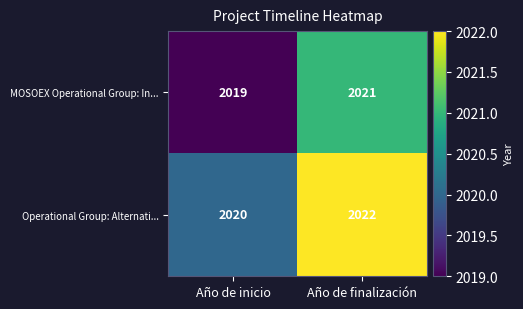

At Año de finalización, list the series in order from largest to smallest.

Operational Group: Alternati..., MOSOEX Operational Group: In...